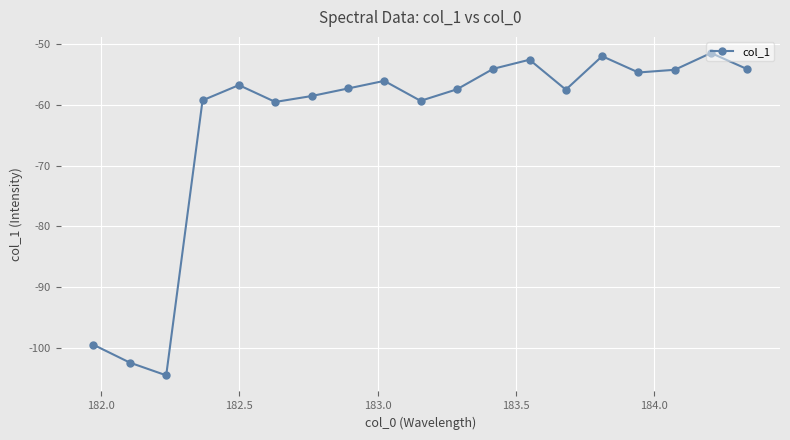

True or false: the data has more than 1 interior local peaks.

True